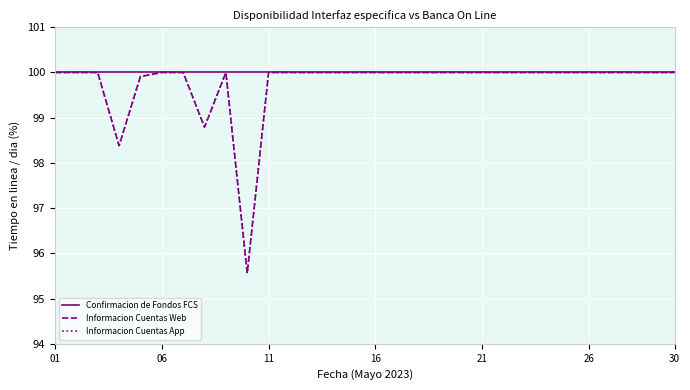

Is this an area chart (filled region under the line)?

No